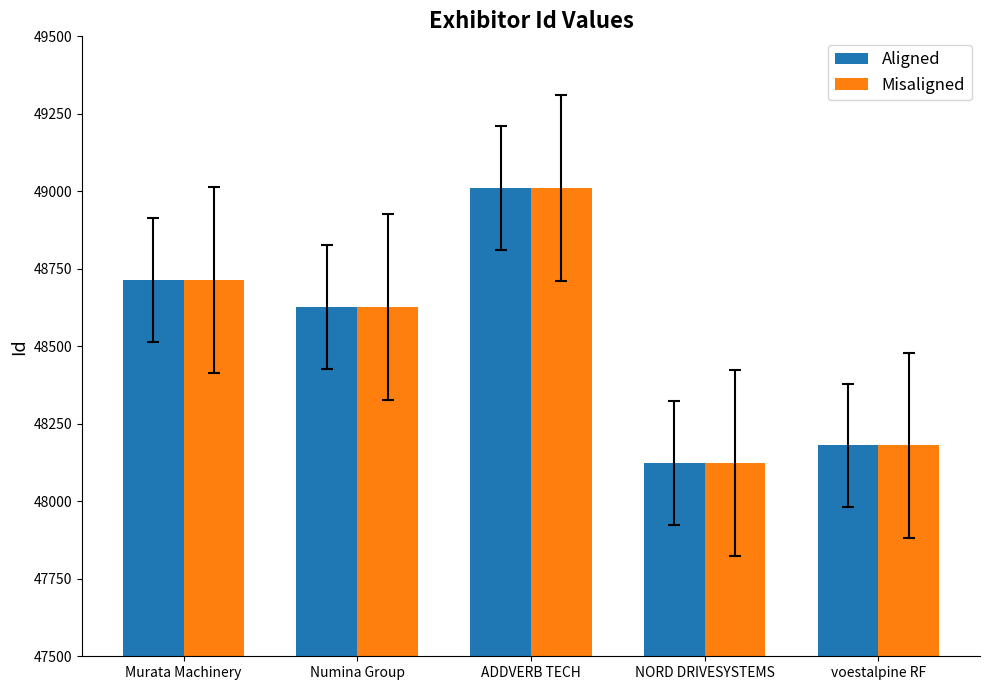

Which category has the highest value across all series?

ADDVERB TECH